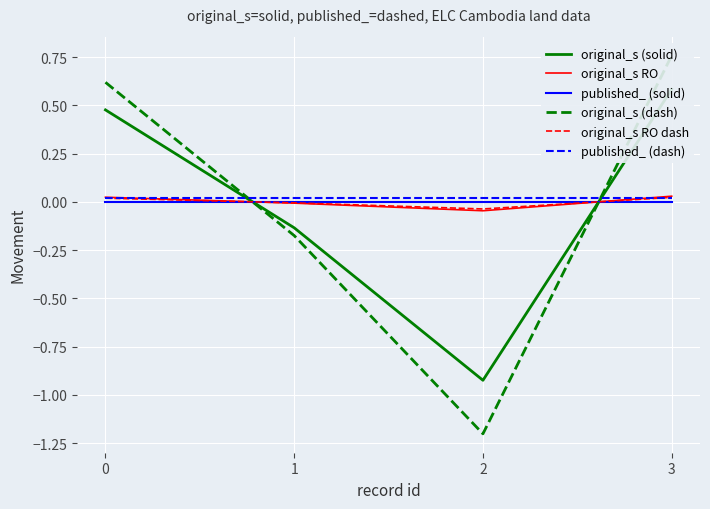

How many values in the original_s RO series are below 0?

2